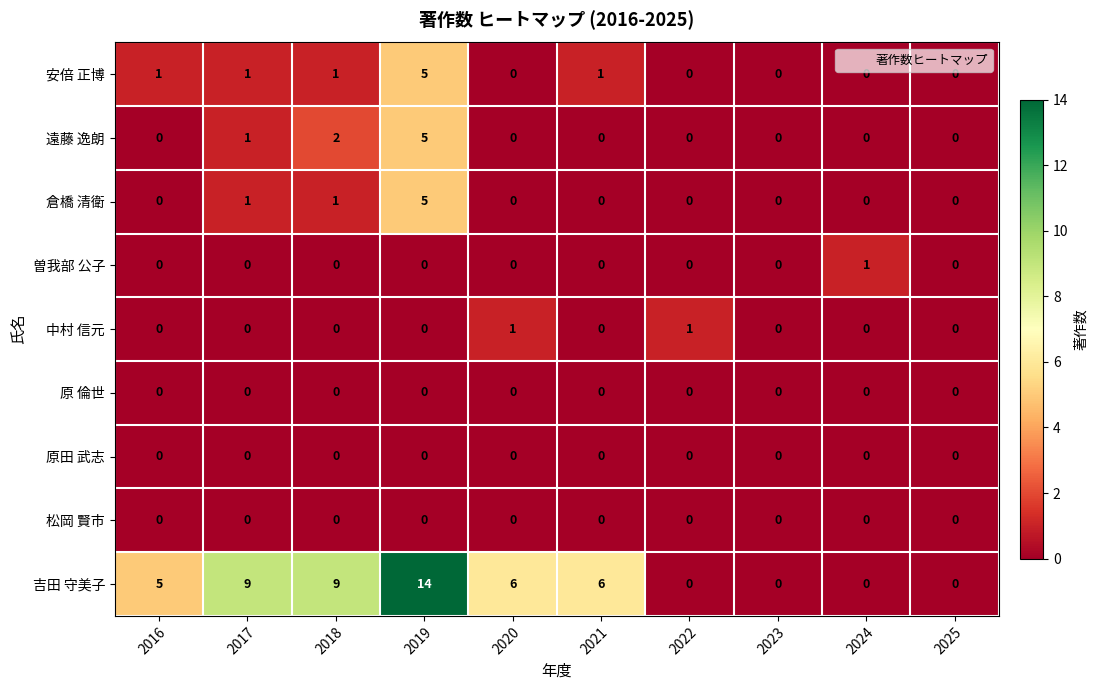

Which series has the largest range (max minus min)?

吉田 守美子